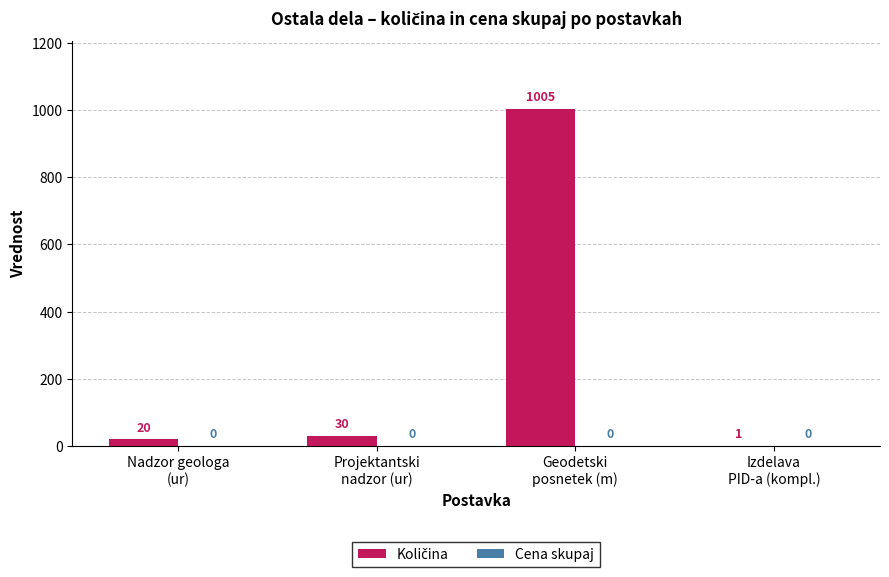

How many data points does each series have?

4